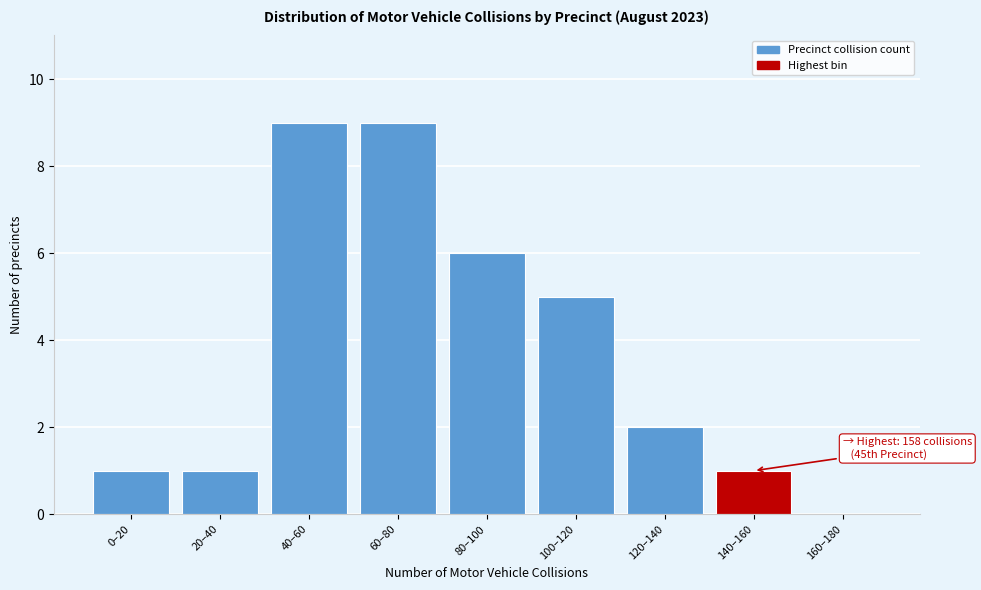

Reading left to right, transcribe all the data shown in this chart.

0–20=1	20–40=1	40–60=9	60–80=9	80–100=6	100–120=5	120–140=2	140–160=1	160–180=0